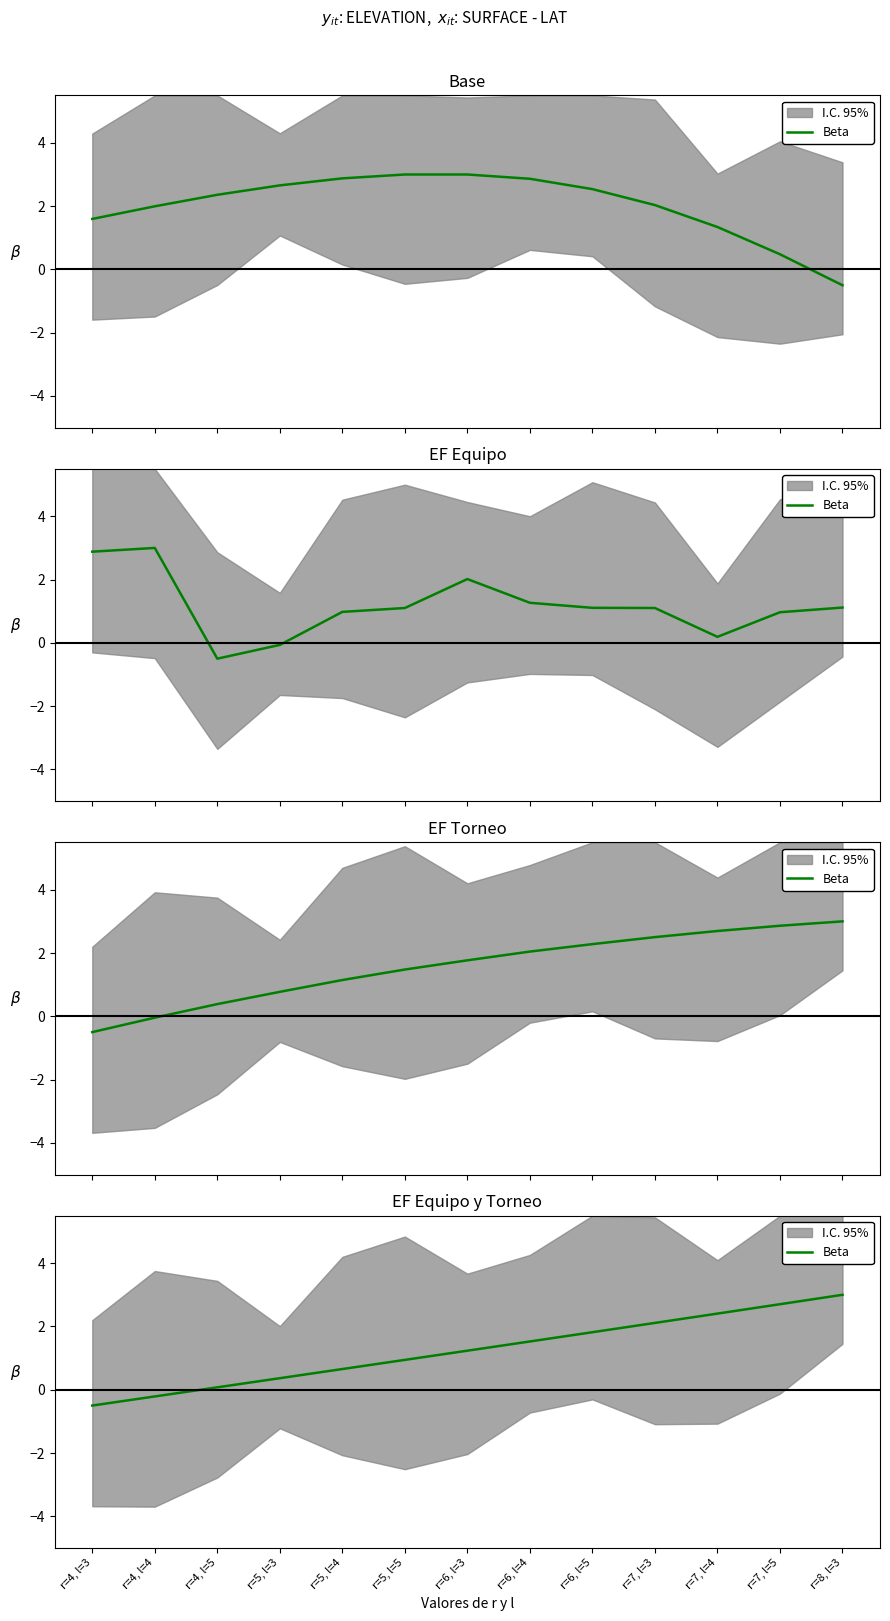

Which label corresponds to the smallest value in the chart?

r=4, l=3